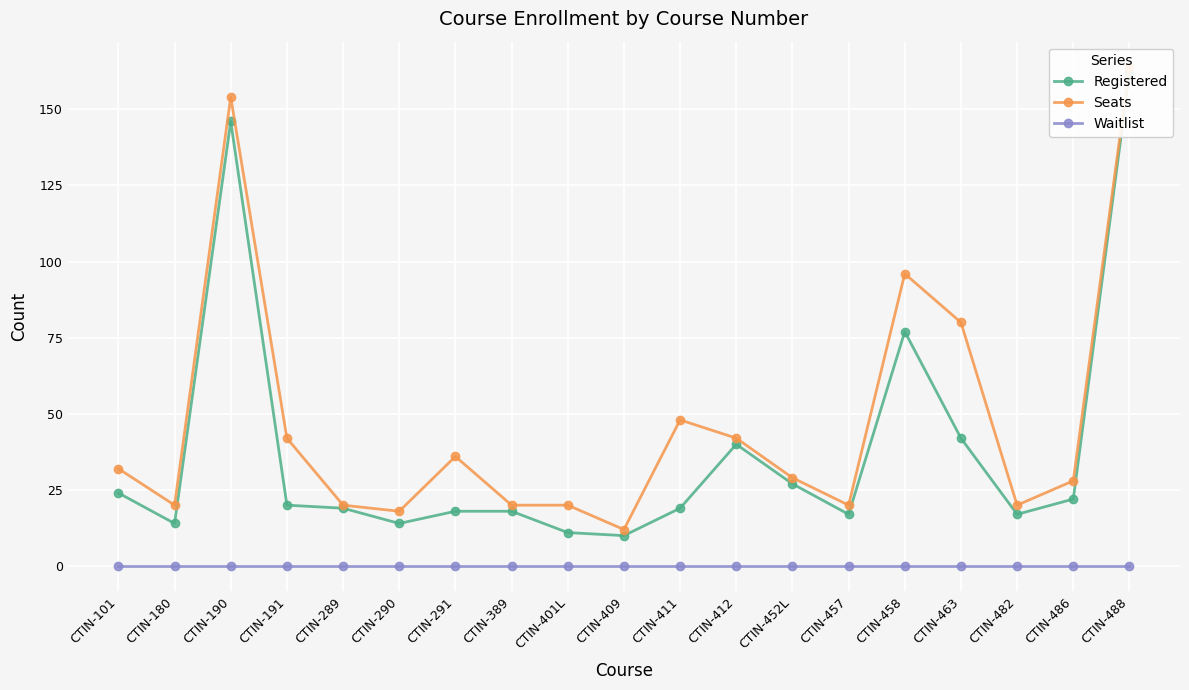

What position from the right is CTIN-458?

5